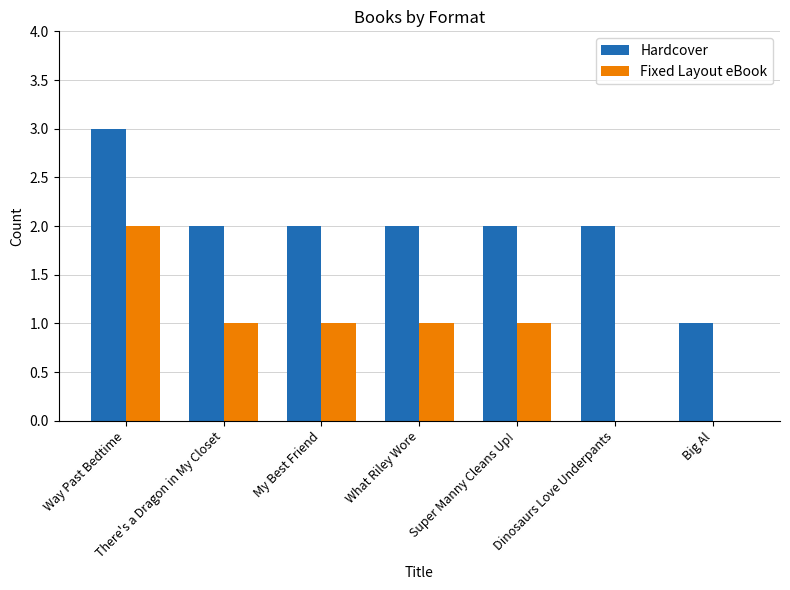

What is the spread (max minus min) of values at Super Manny Cleans Up!?

1